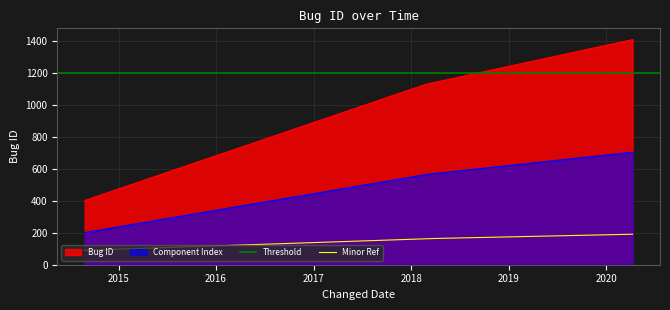

Where is the data nearest to the value 905?

2018-02-26